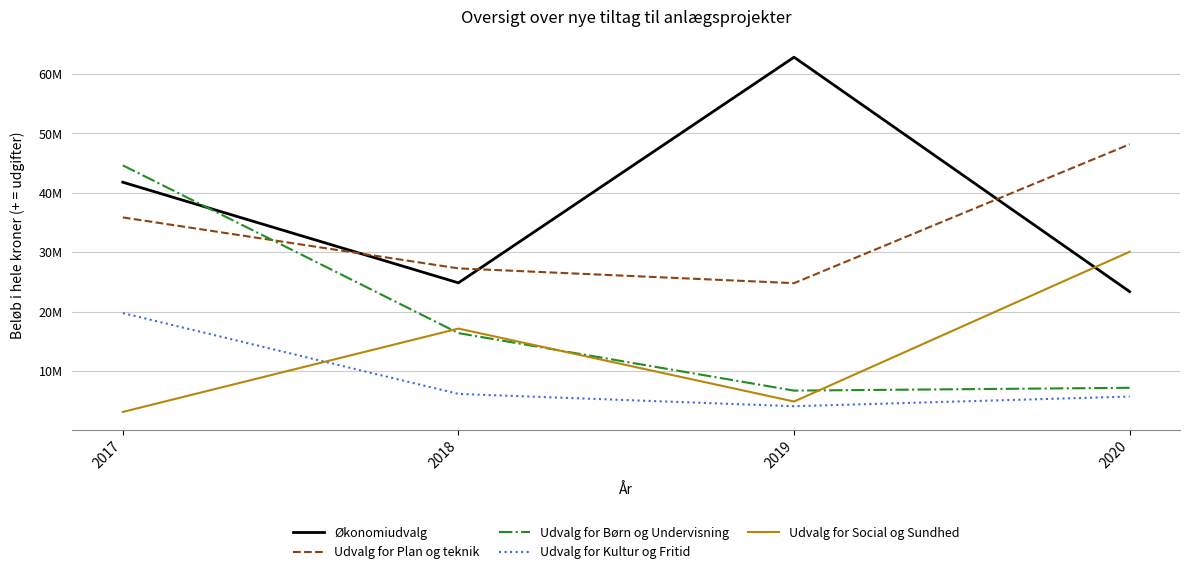

Does the chart display data point markers on the line(s)?

No